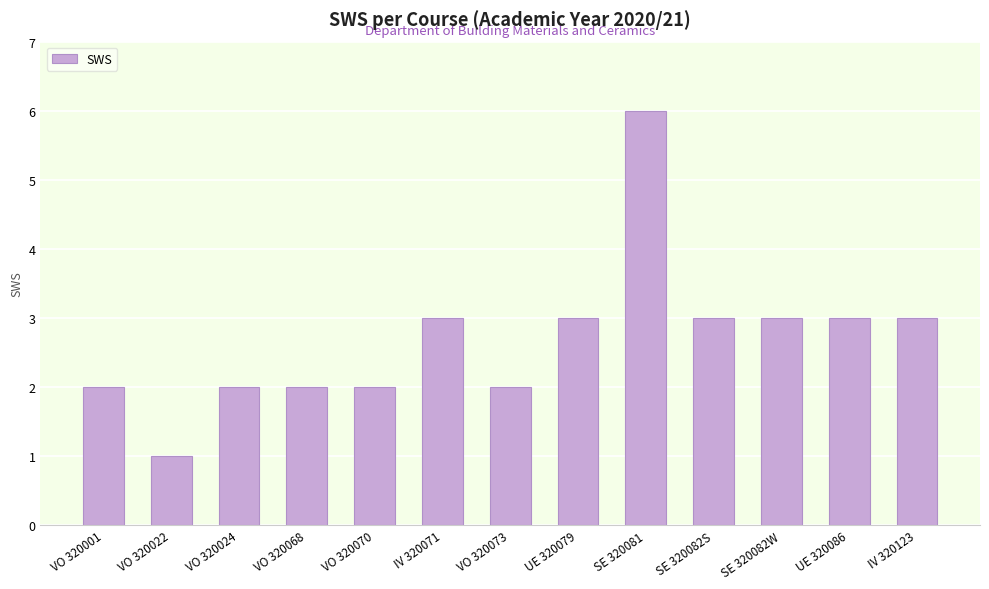

True or false: the data shows 1 at VO 320001.

False